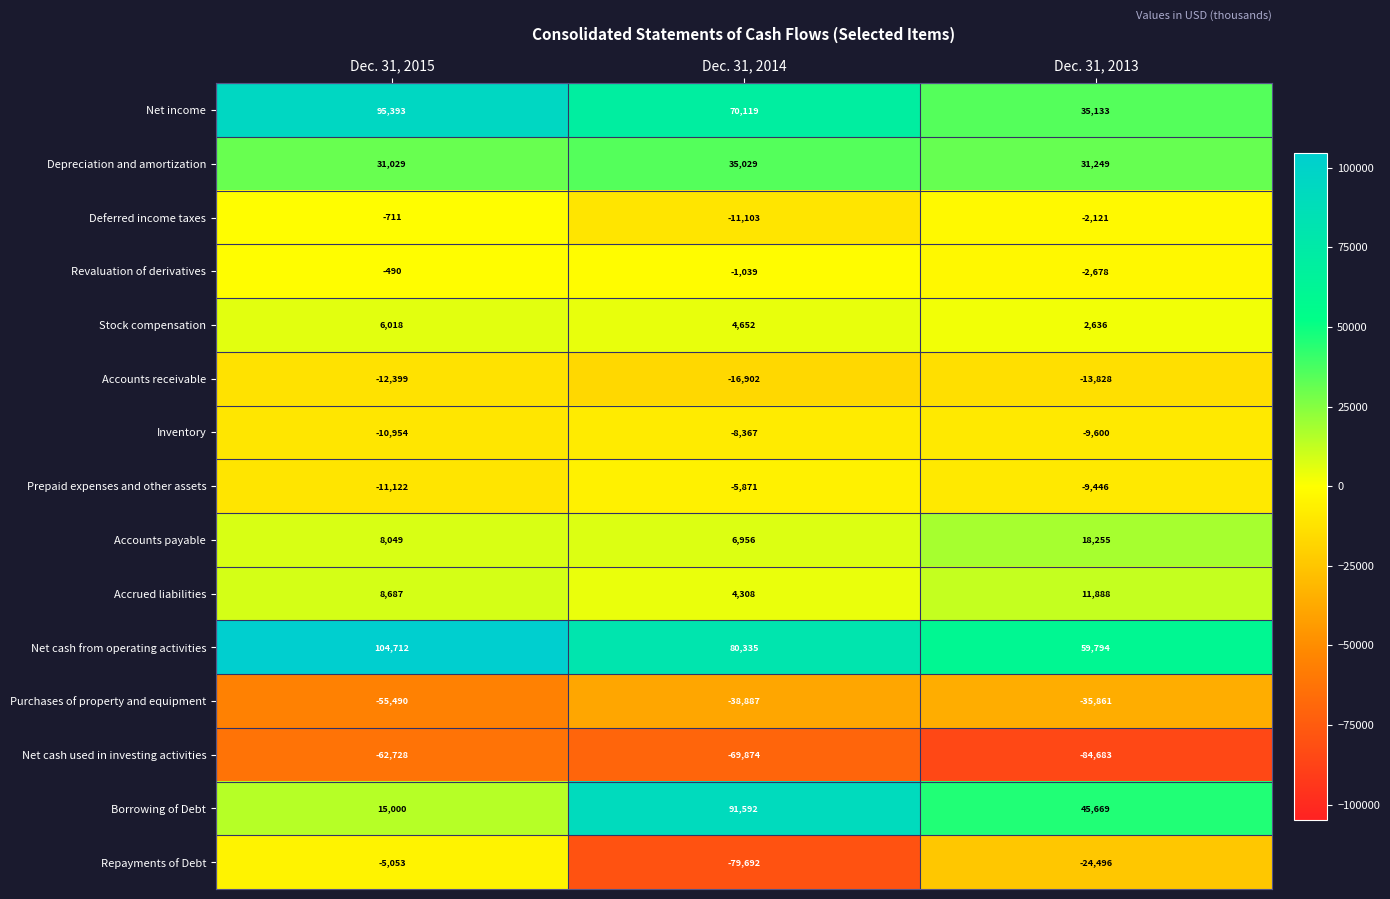

What is the minimum value shown in the chart?

-84683